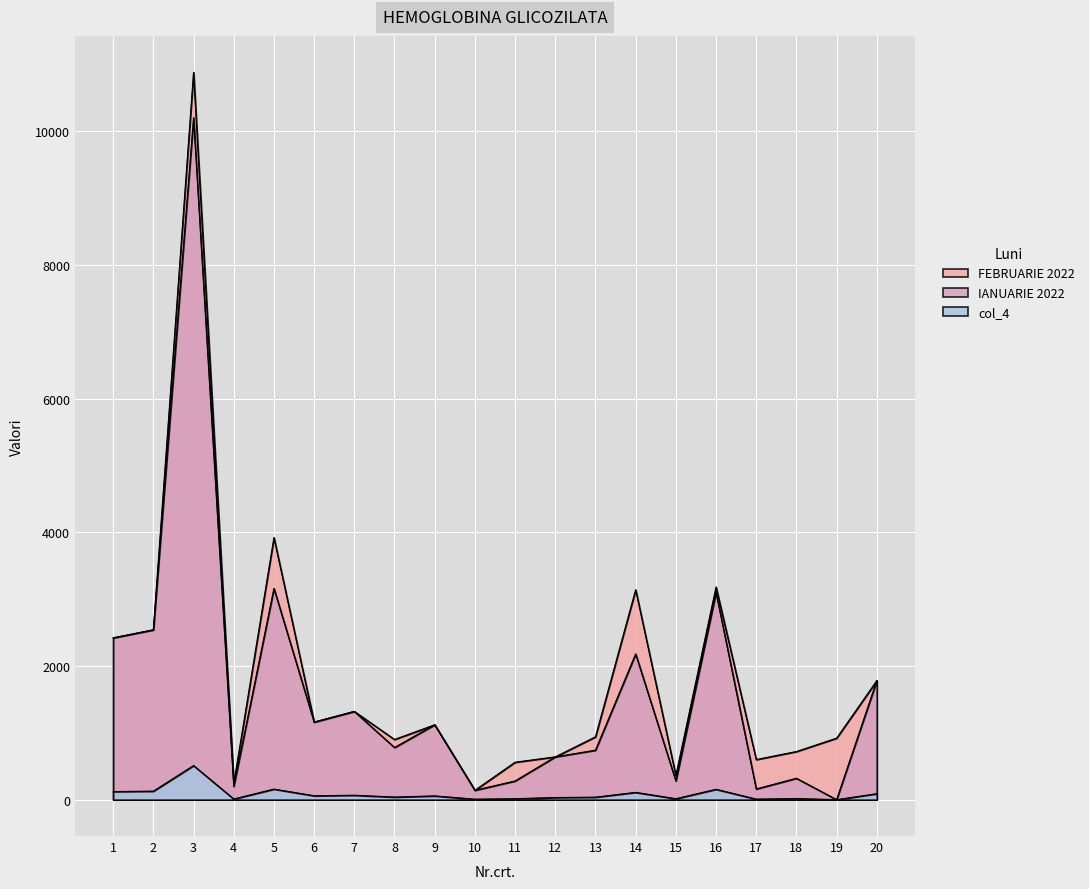

At which label is FEBRUARIE 2022 closest to 5510?

5